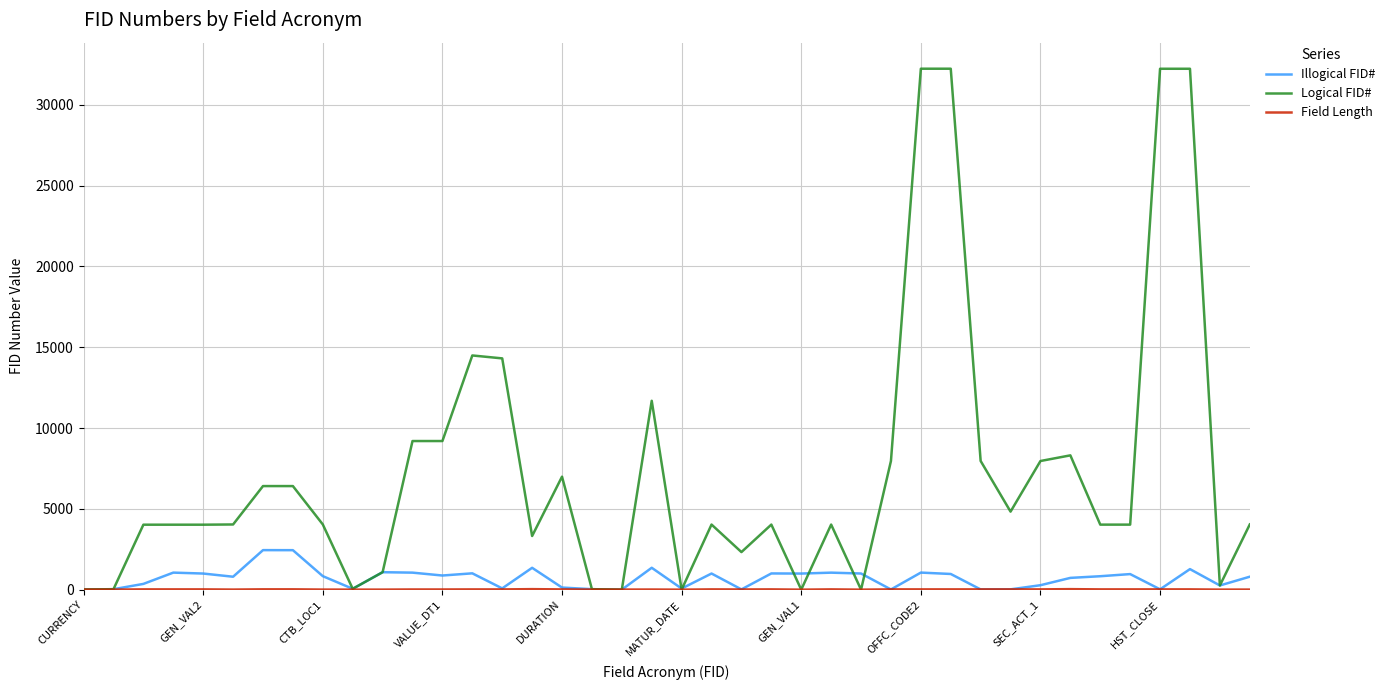

Which series has the largest range (max minus min)?

Logical FID#